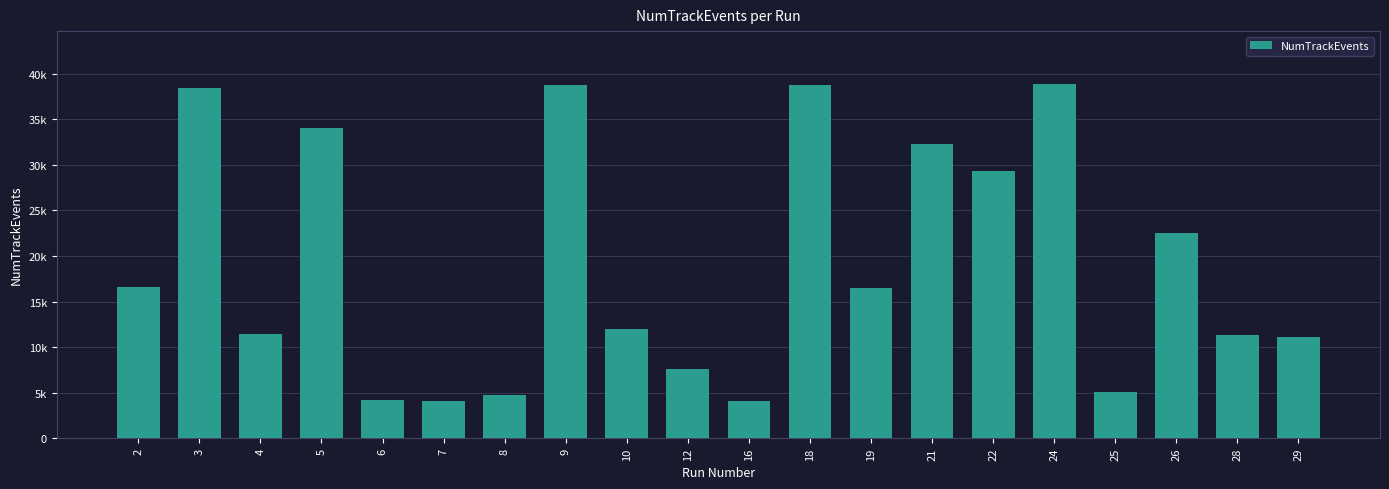

What is the value of the 17th bar from the left?

5118